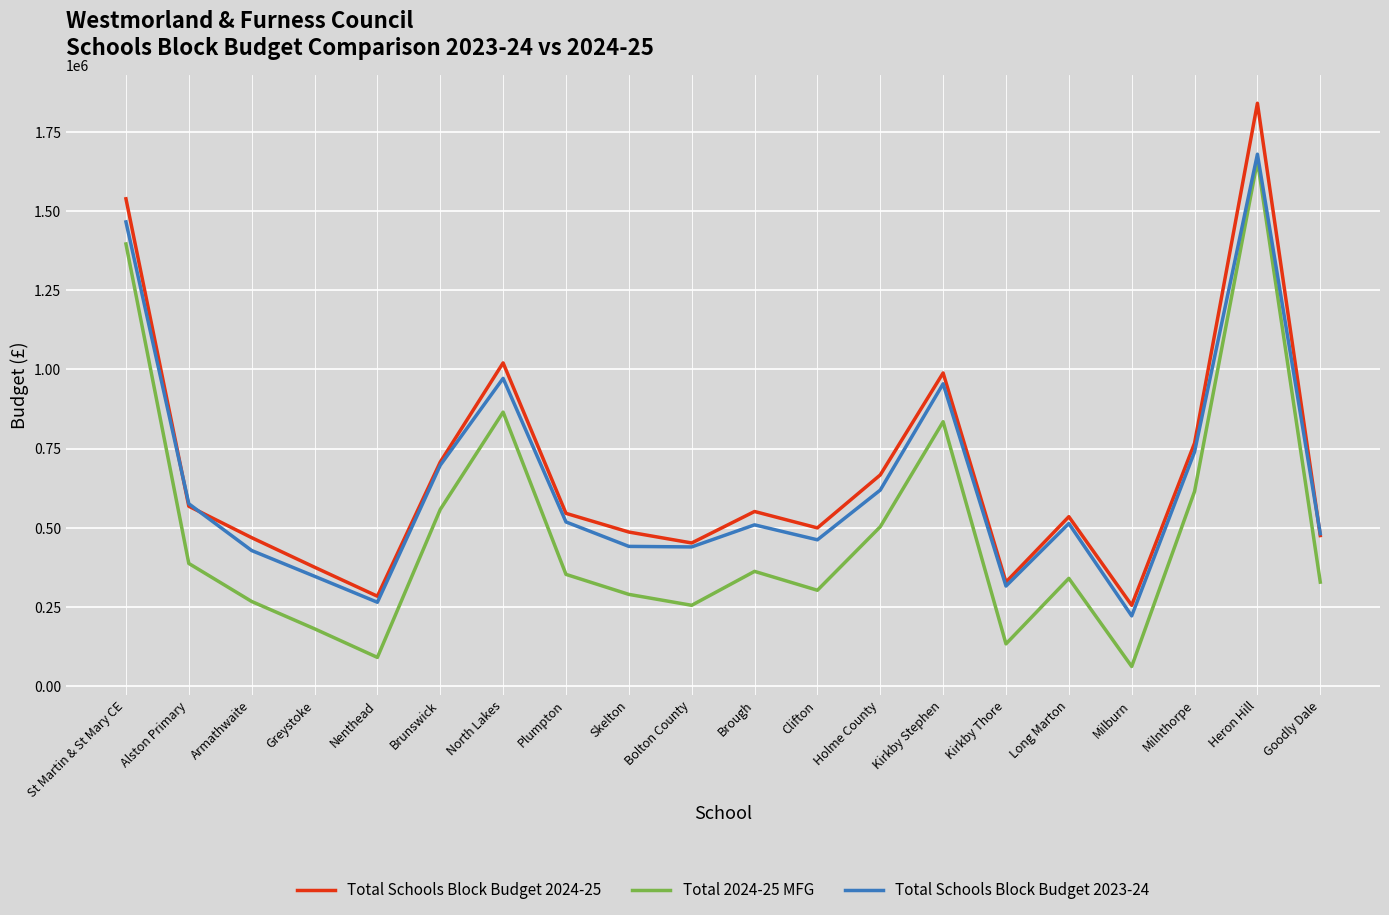

Which series has the widest spread of values?

Total 2024-25 MFG